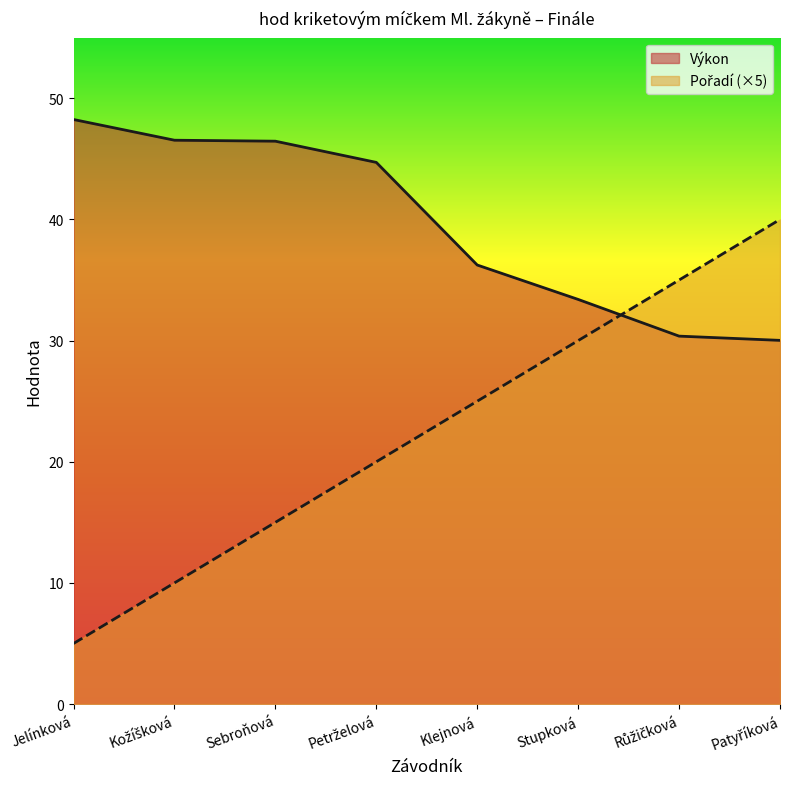

What position from the right is Klejnová?

4